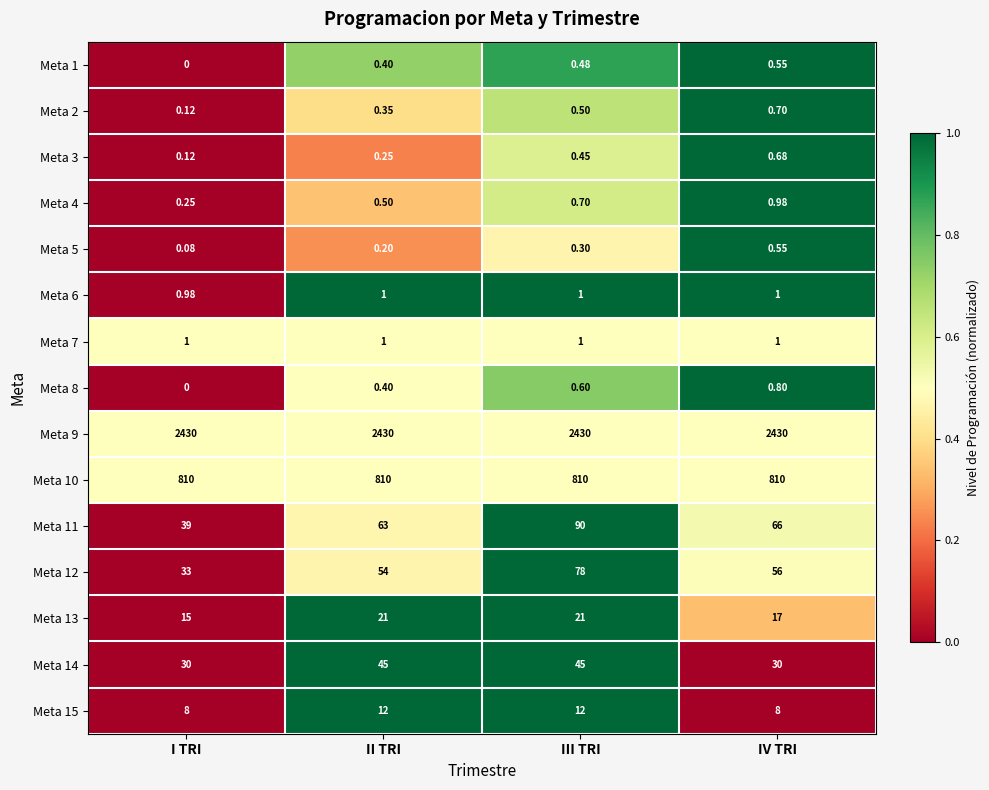

What is the total value across all series at III TRI?

3491.0